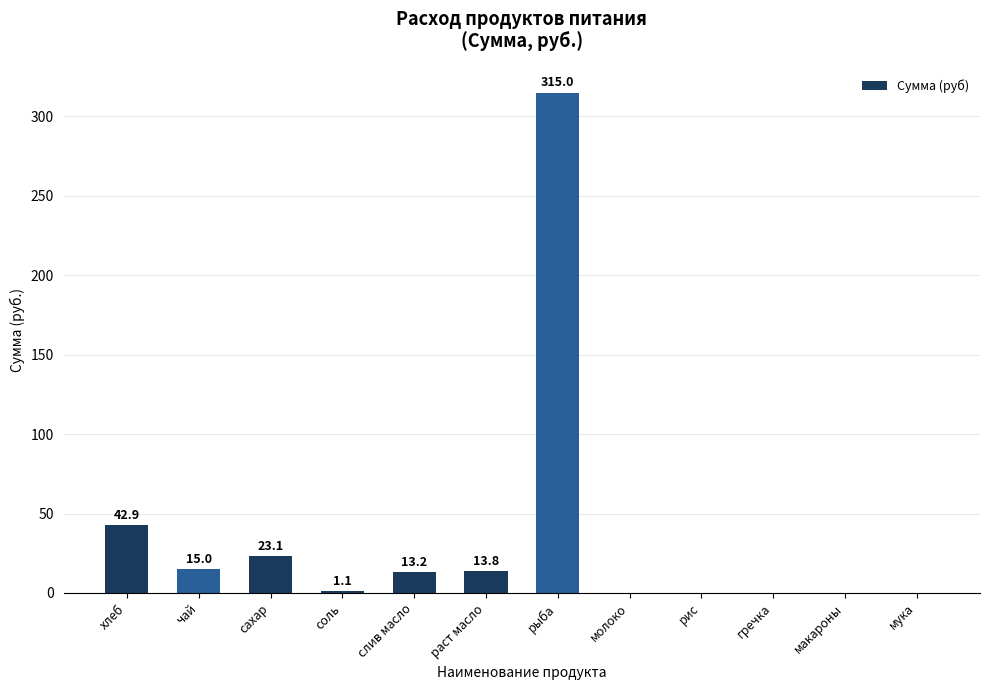

Where is the data nearest to the value 157?

хлеб